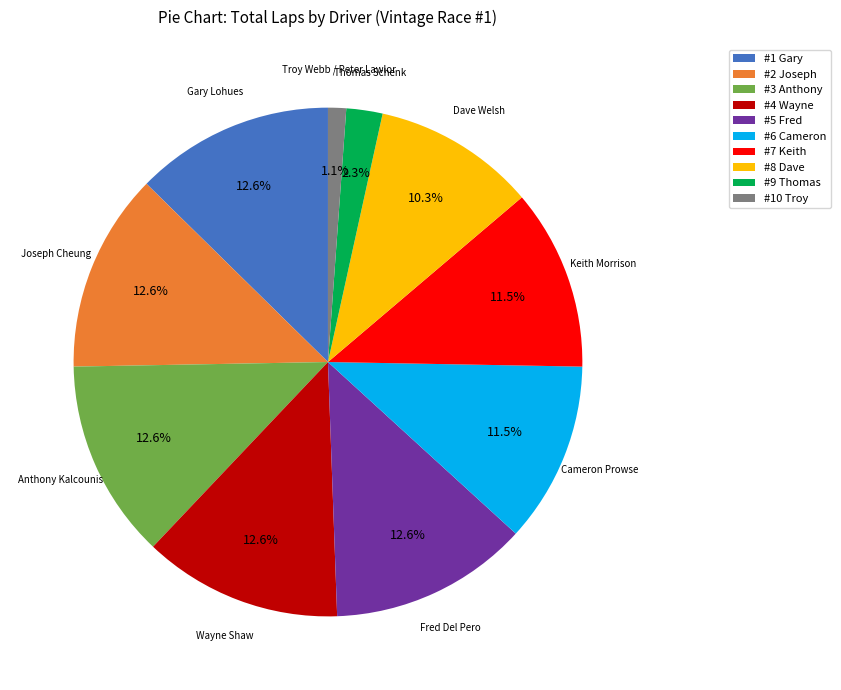

Which category has the smallest portion of the pie?

#10 Troy